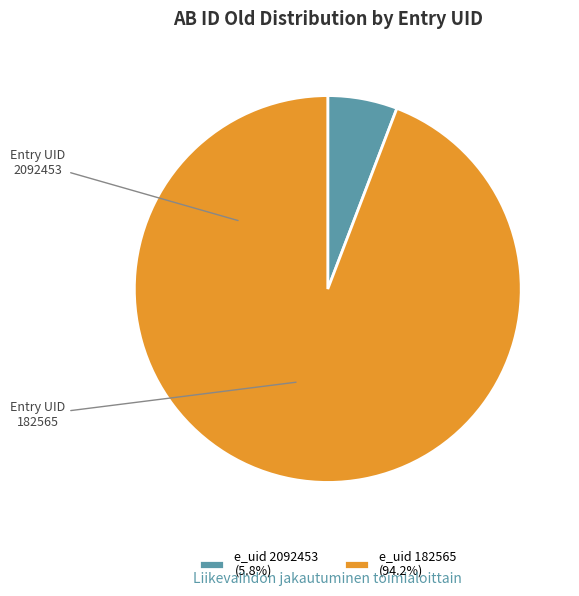

Does e_uid 182565 (94.2%) account for over 50% of the chart?

Yes